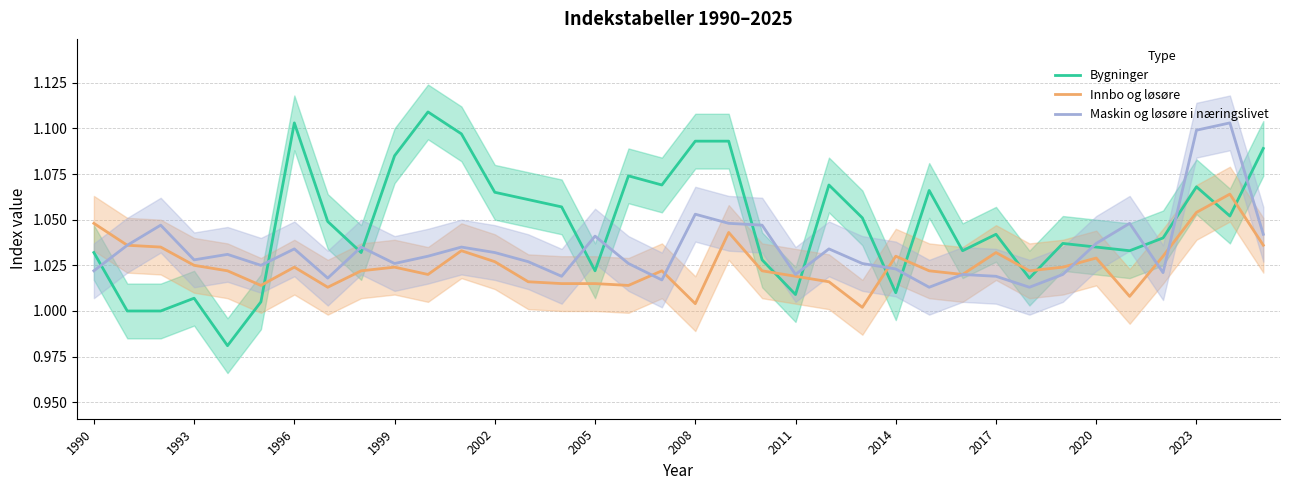

How many lines are shown in the chart?

3